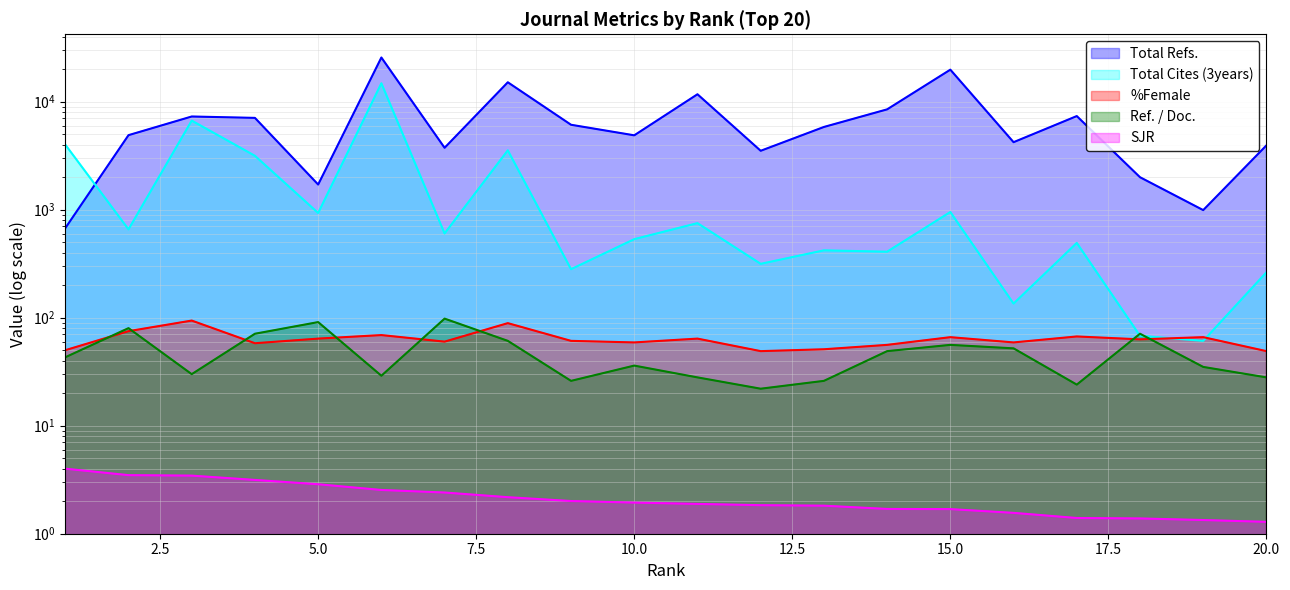

What is the difference between the maximum and minimum values in the Ref. / Doc. series?

76.0